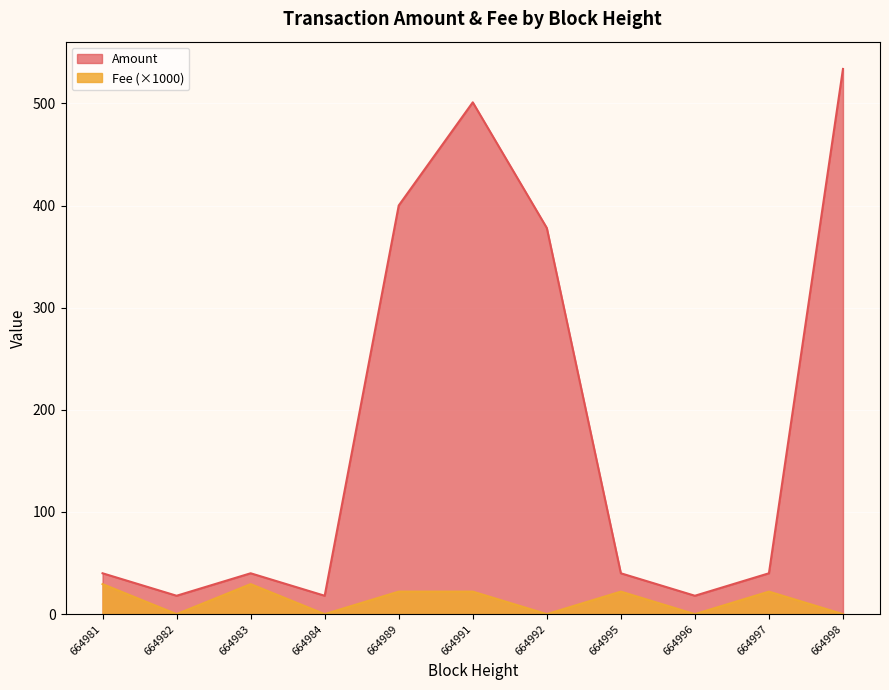

The Fee series shows 11.0 at 664998. True or false?

False